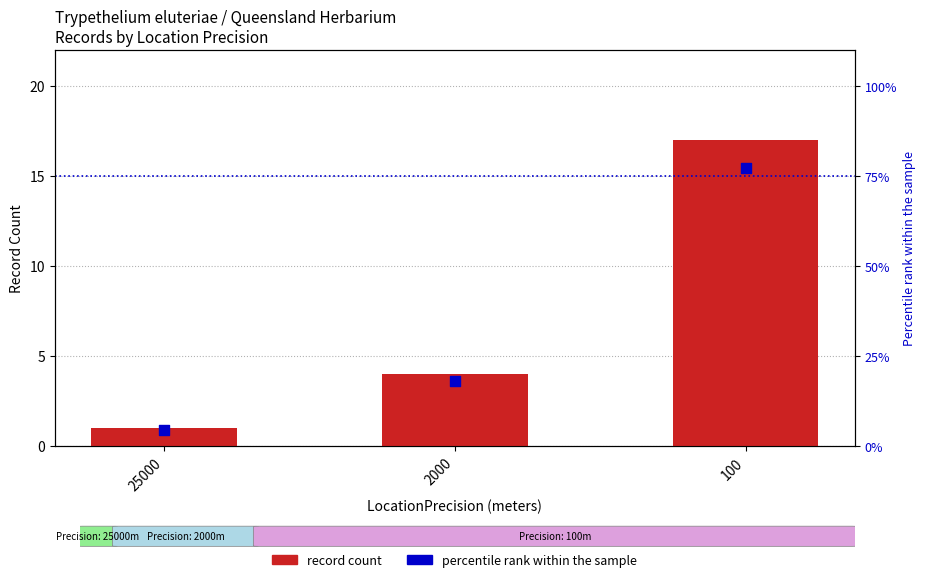

At which category is the sum across all series the highest?

100